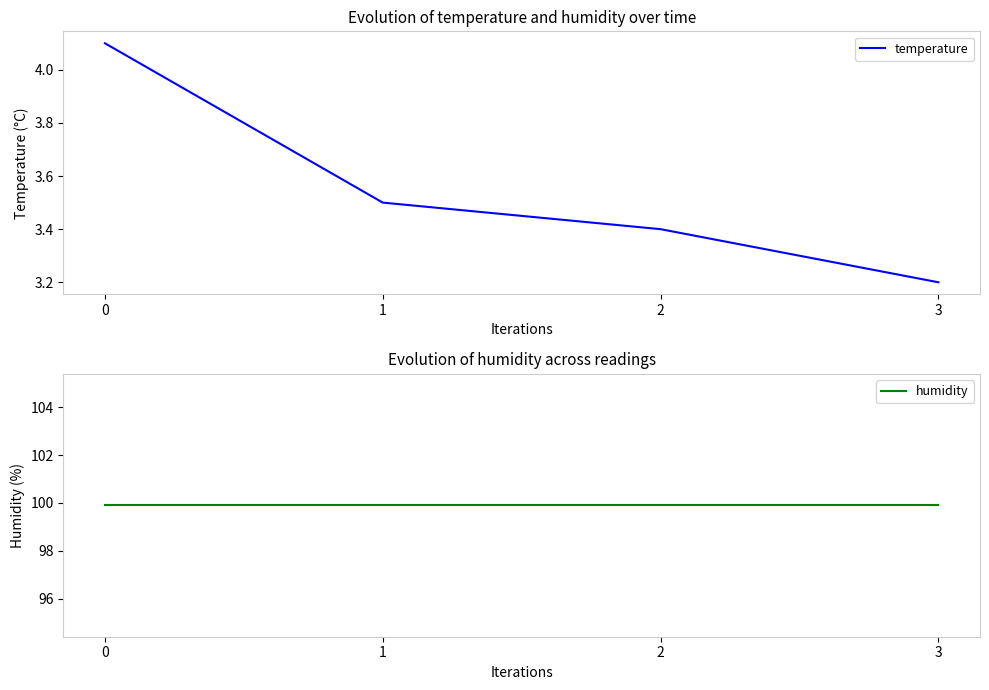

Is this an area chart (filled region under the line)?

No